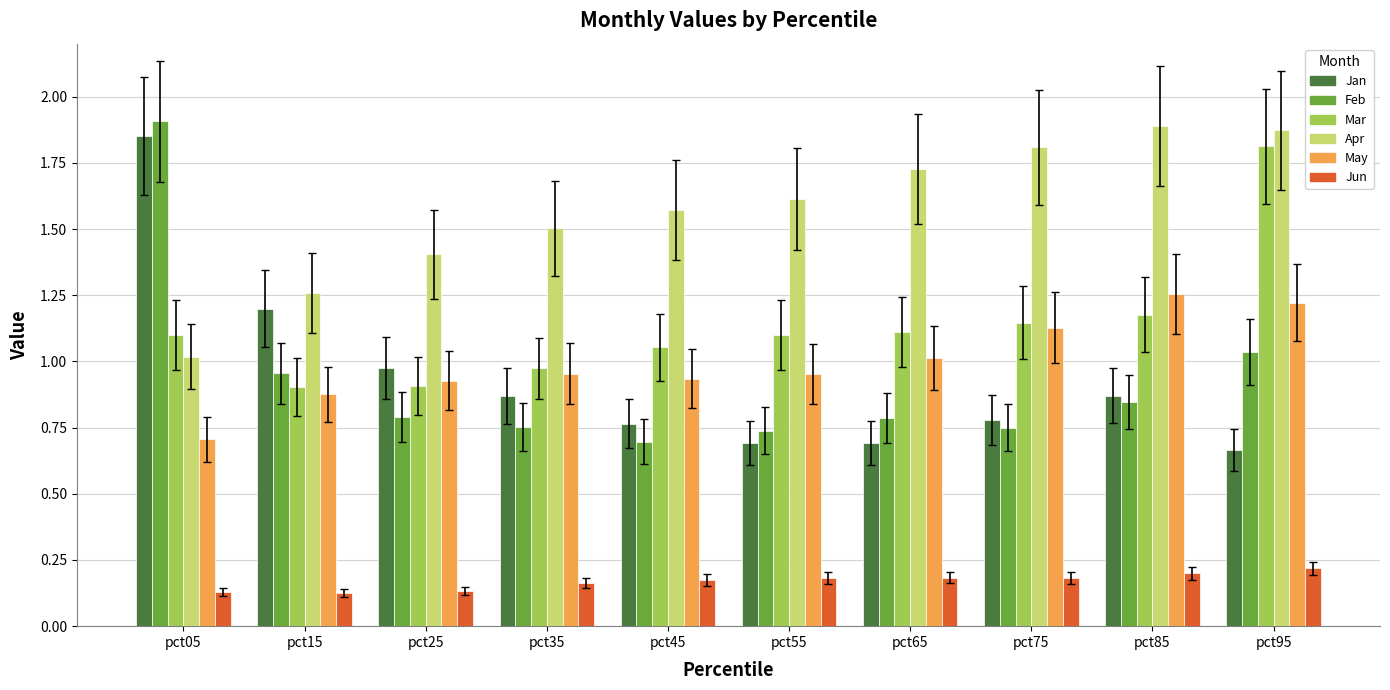

The Mar series shows 1.2 at pct85. True or false?

True